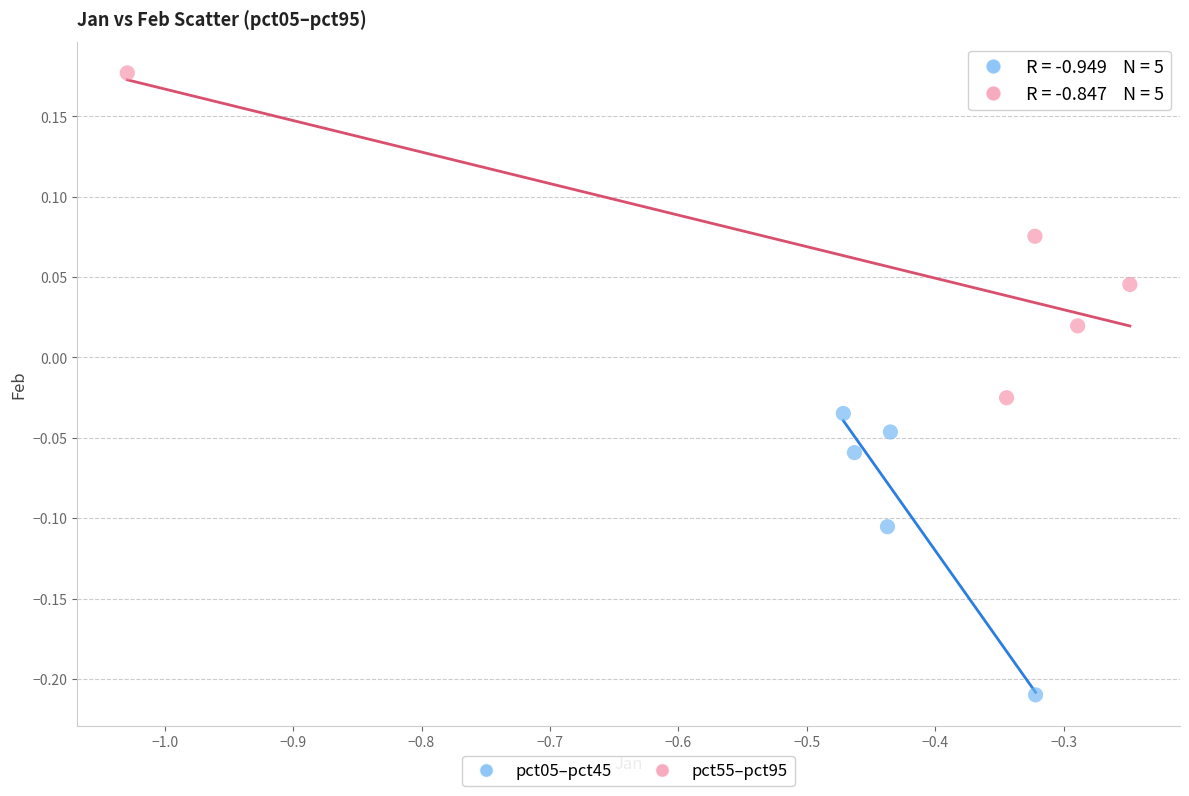

Which series contains the lowest Y value?

pct05–pct45